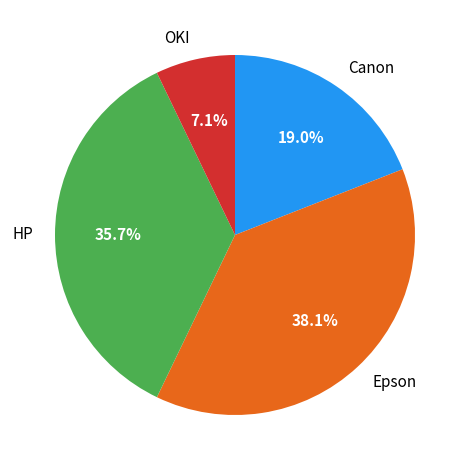

The Canon slice represents 19% of the pie. True or false?

True